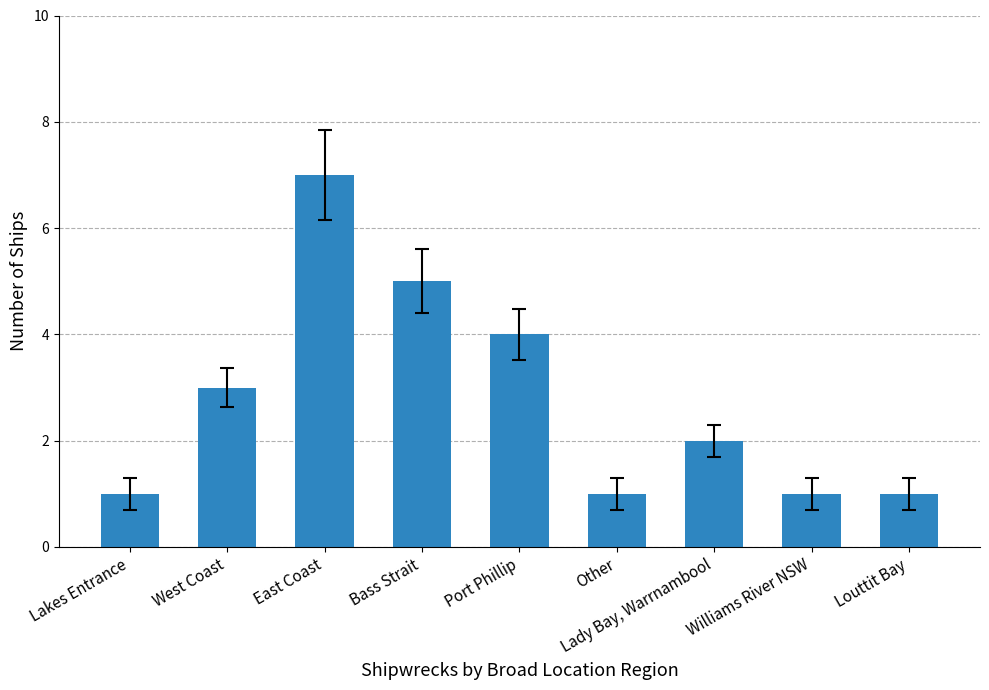

At which category does the chart reach its peak across all series?

East Coast